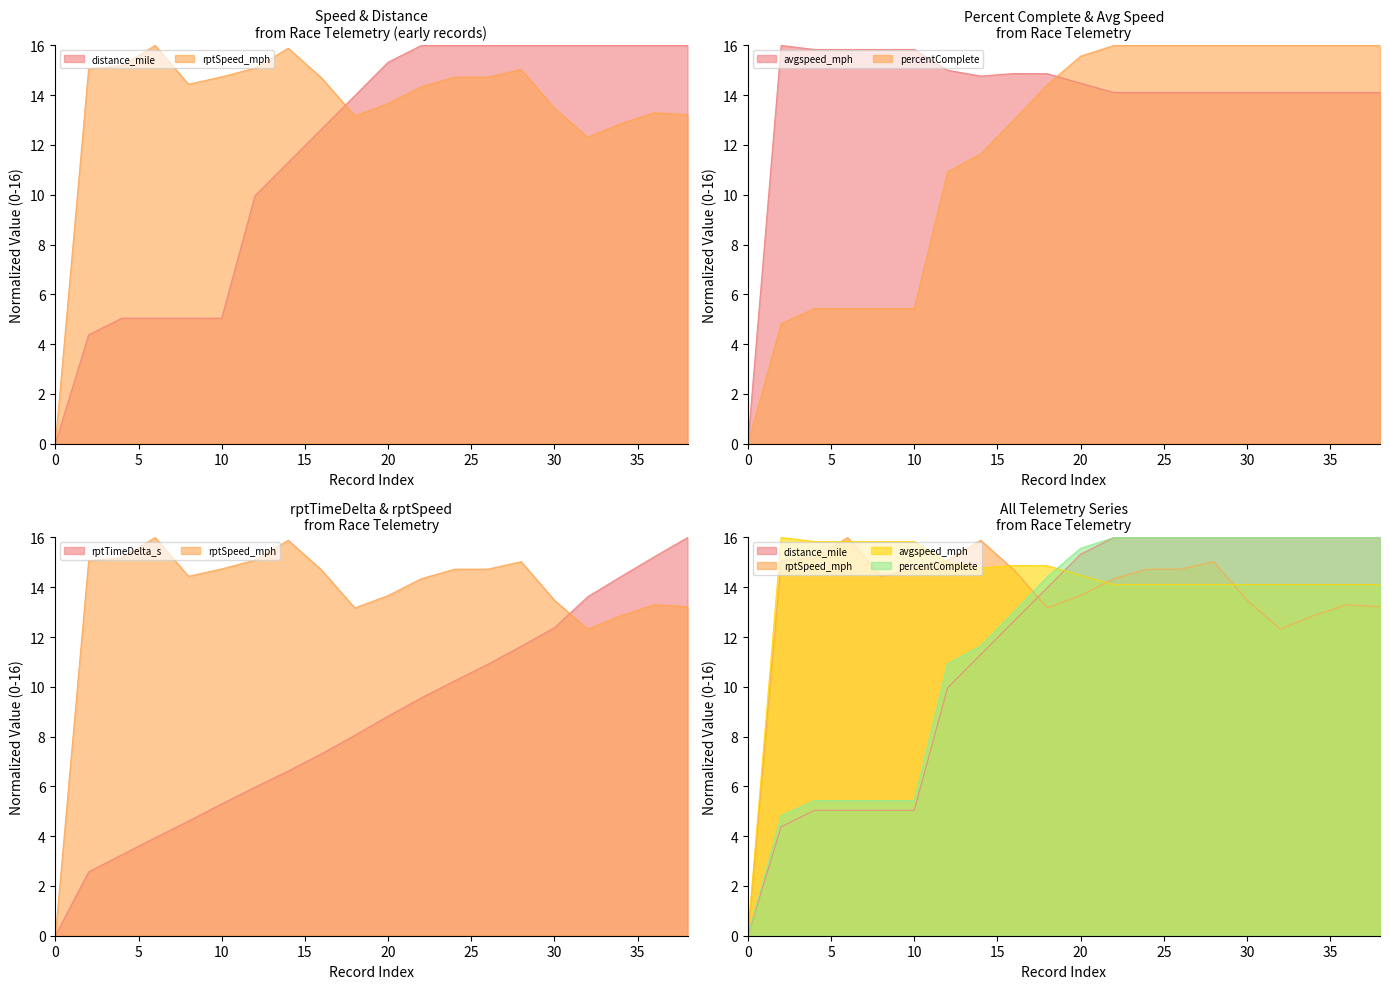

What is the difference between the highest and lowest values at 14?

9.3